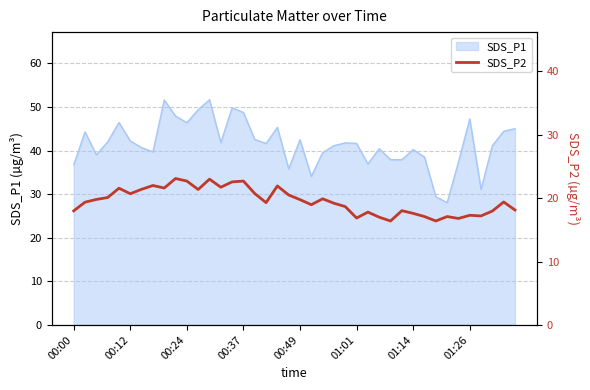

Reading left to right, what are all the values shown in this chart?

18.0	19.4	19.8	20.1	21.6	20.7	21.4	22.0	21.6	23.1	22.7	21.4	23.0	21.7	22.6	22.7	20.7	19.3	21.9	20.5	19.8	19.0	19.9	19.2	18.7	16.9	17.8	17.0	16.4	18.0	17.6	17.1	16.4	17.1	16.8	17.3	17.2	18.0	19.4	18.1